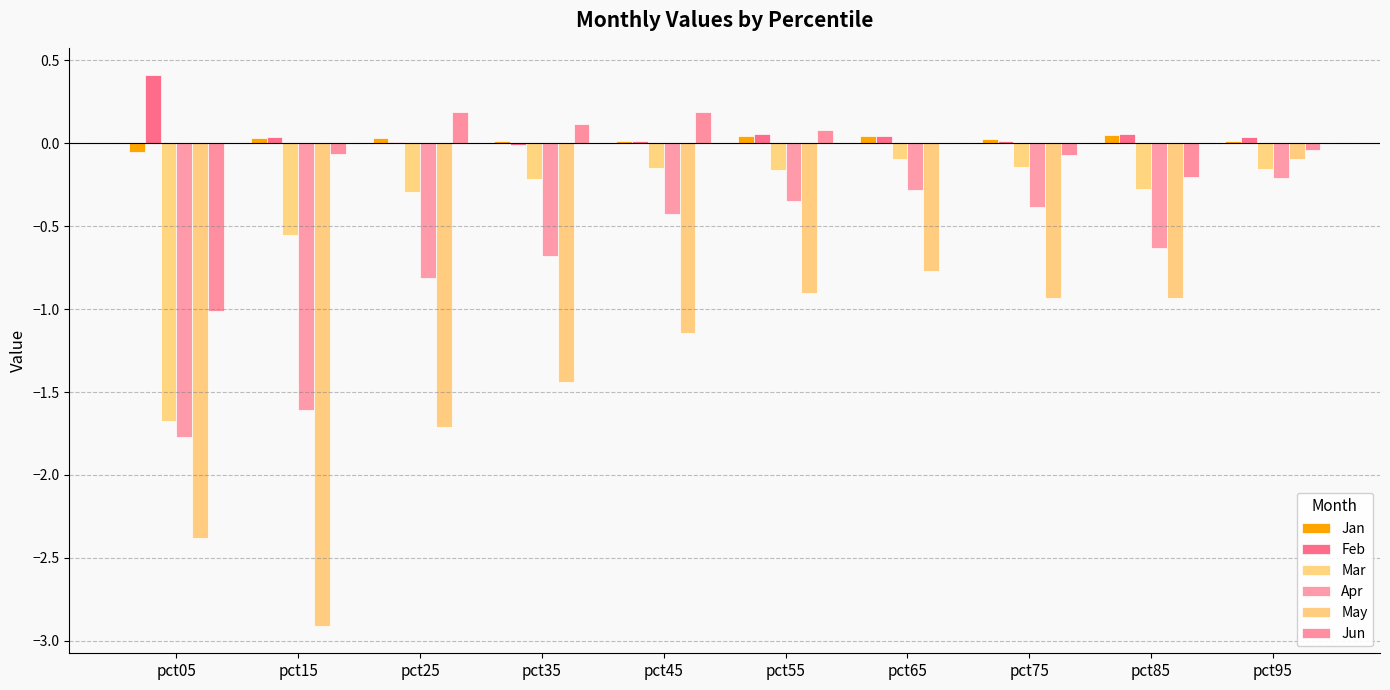

Reading right to left, list all the values displayed in this chart.

Jan: 0.0	0.0	0.0	0.0	0.0	0.0	0.0	0.0	0.0	-0.1
Feb: 0.0	0.1	0.0	0.0	0.1	0.0	-0.0	0.0	0.0	0.4
Mar: -0.2	-0.3	-0.1	-0.1	-0.2	-0.2	-0.2	-0.3	-0.6	-1.7
Apr: -0.2	-0.6	-0.4	-0.3	-0.3	-0.4	-0.7	-0.8	-1.6	-1.8
May: -0.1	-0.9	-0.9	-0.8	-0.9	-1.1	-1.4	-1.7	-2.9	-2.4
Jun: -0.0	-0.2	-0.1	0.0	0.1	0.2	0.1	0.2	-0.1	-1.0